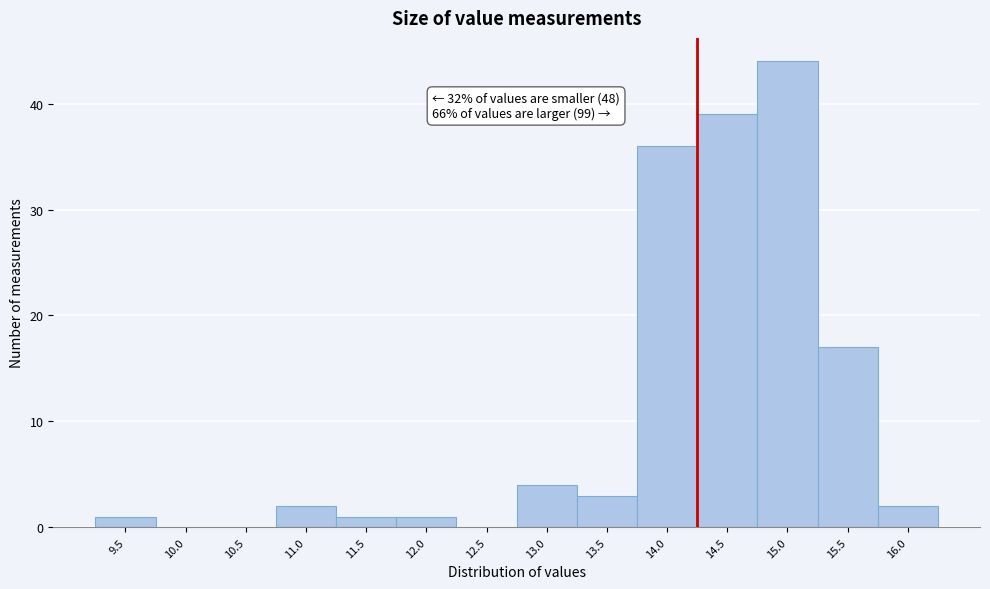

Reading right to left, list all the values displayed in this chart.

16.0=2	15.5=17	15.0=44	14.5=39	14.0=36	13.5=3	13.0=4	12.5=0	12.0=1	11.5=1	11.0=2	10.5=0	10.0=0	9.5=1